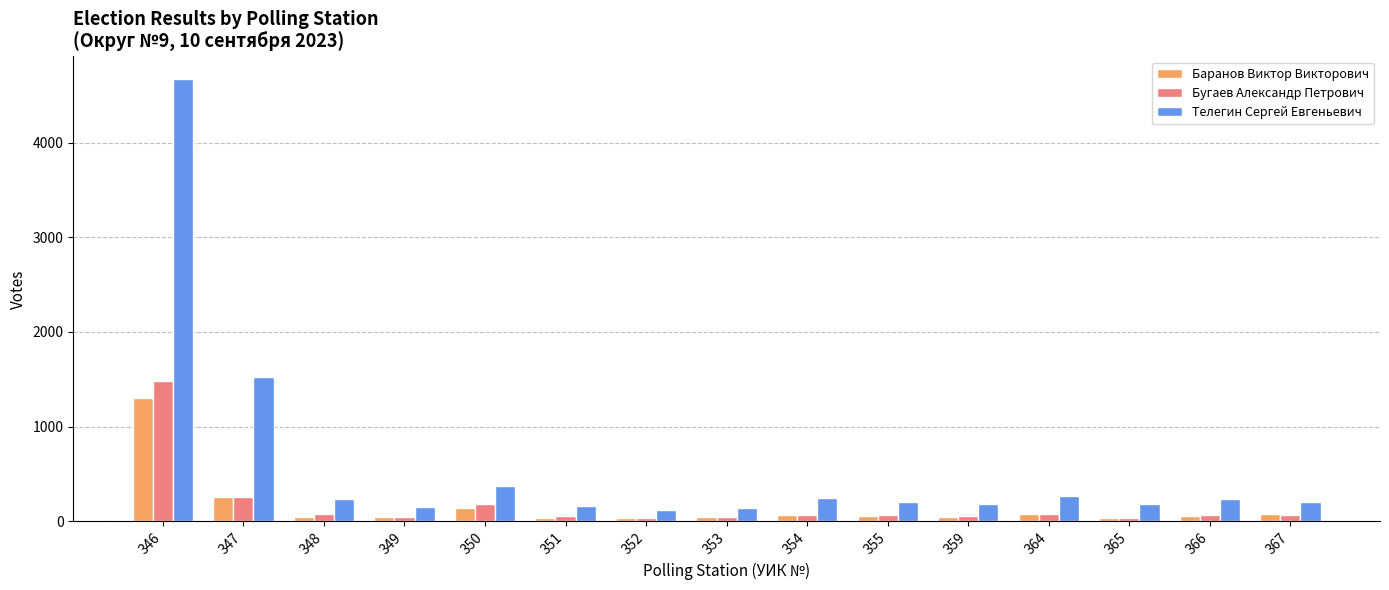

What is the value of the Баранов Виктор Викторович bar at the 3rd from the left?

40